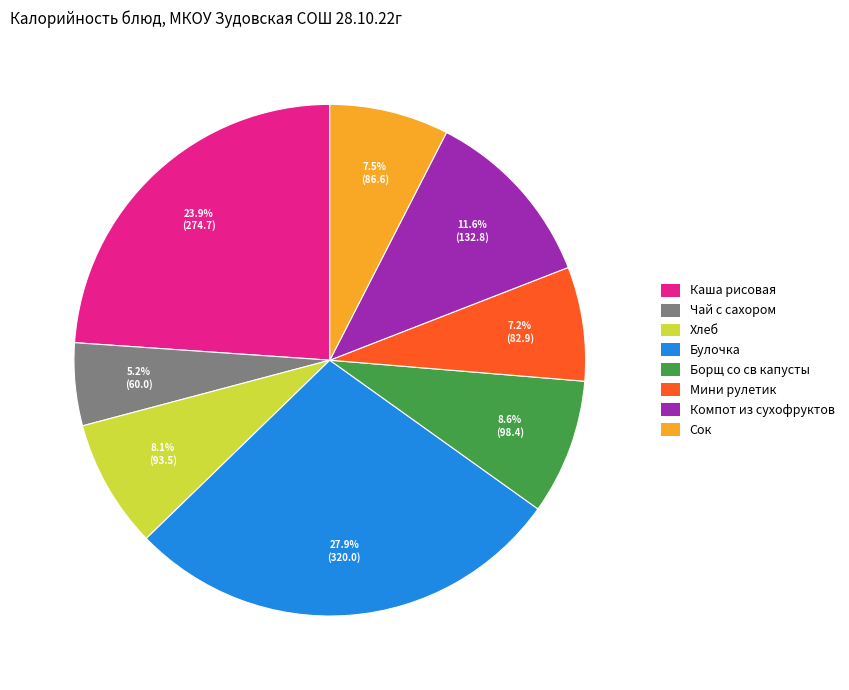

To the nearest percent, what is the difference between the Чай с сахором and Мини рулетик slice percentages?

2%